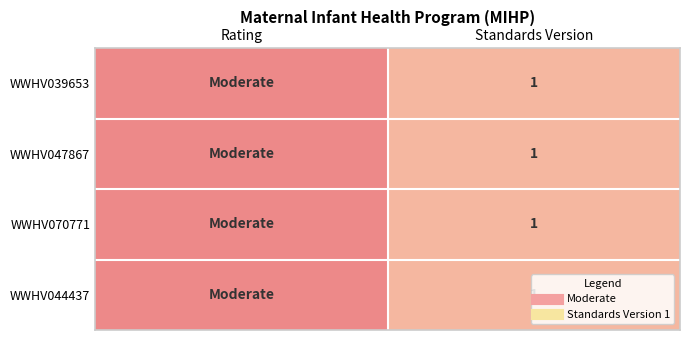

The WWHV044437 series shows 2 at Rating. True or false?

True